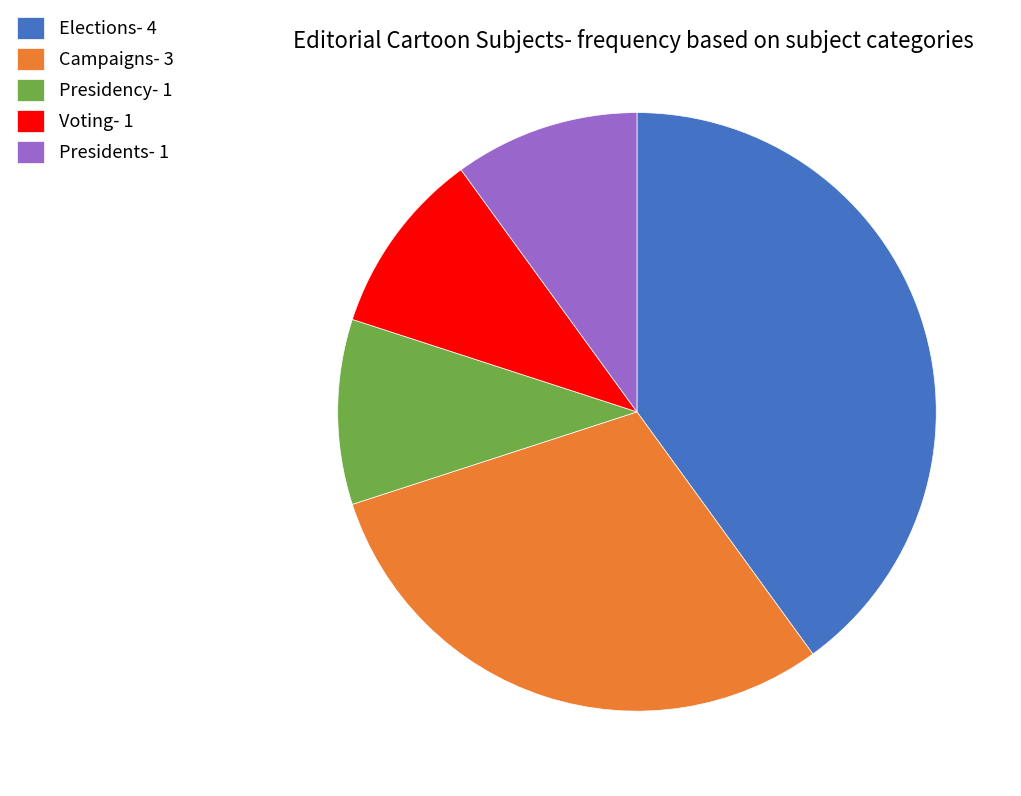

Do Voting- 1 and Presidents- 1 together represent more than half of the pie?

No